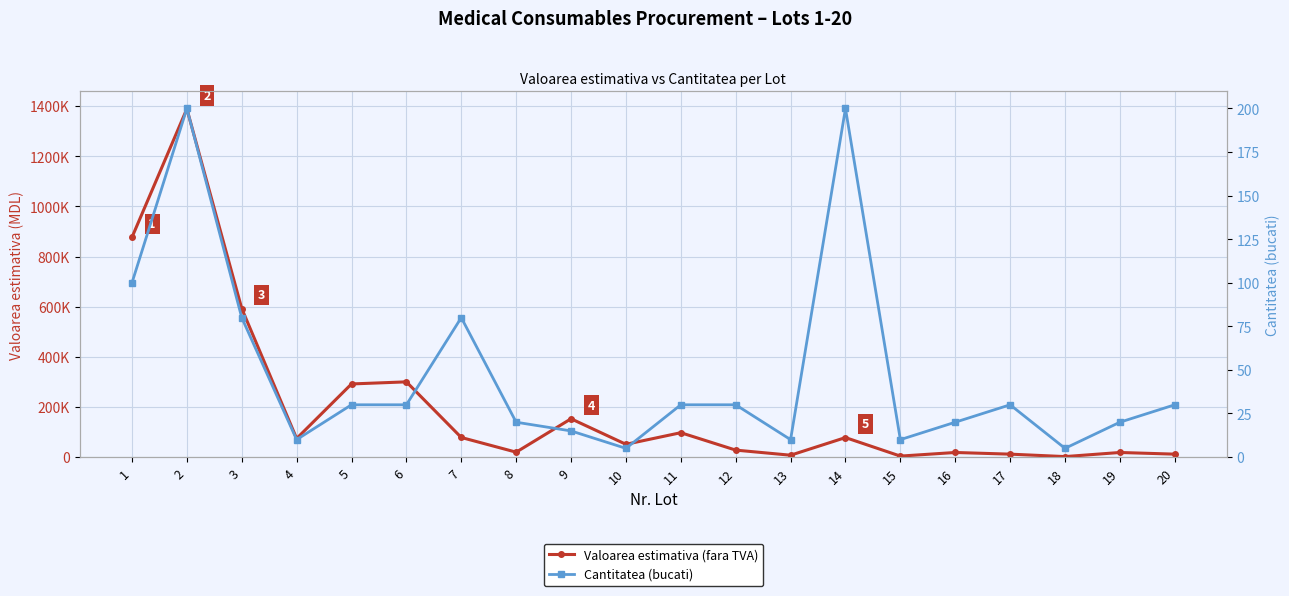

Which series has the largest range (max minus min)?

Valoarea estimativa (fara TVA)